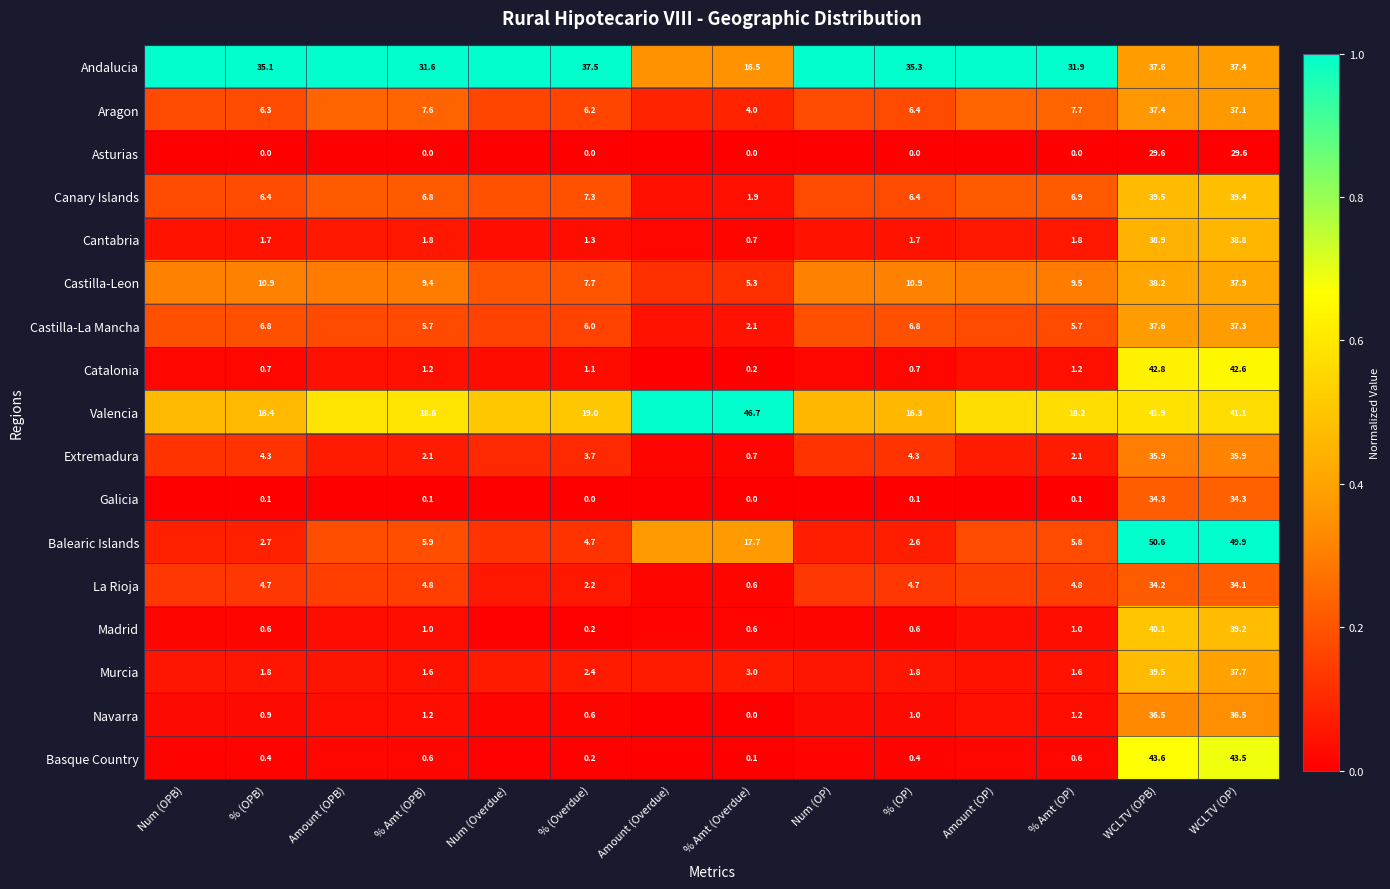

Which series changed the most between % (Overdue) and % (OP)?

Castilla-Leon